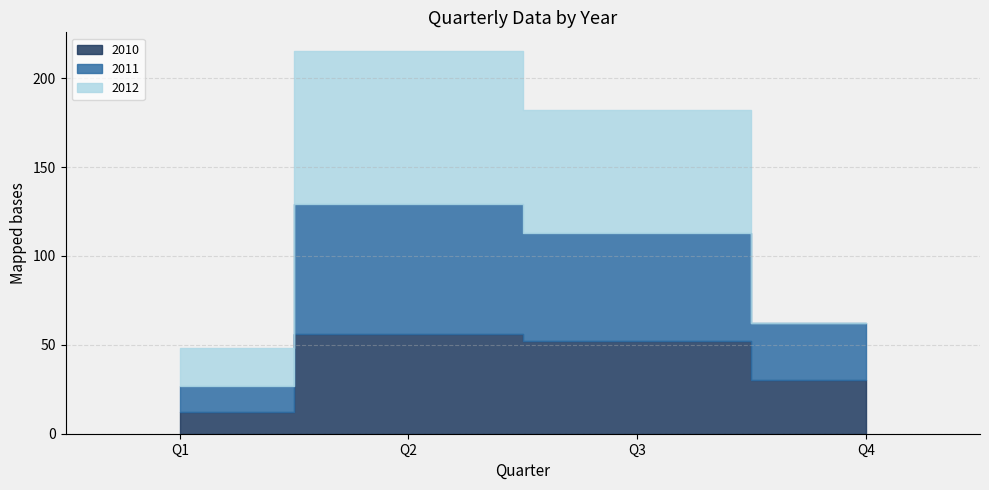

At how many categories does at least one series exceed 7?

4